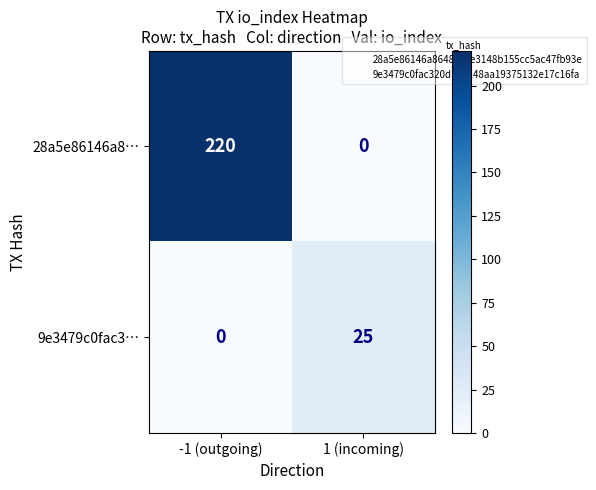

At which category does the chart reach its peak across all series?

-1 (outgoing)